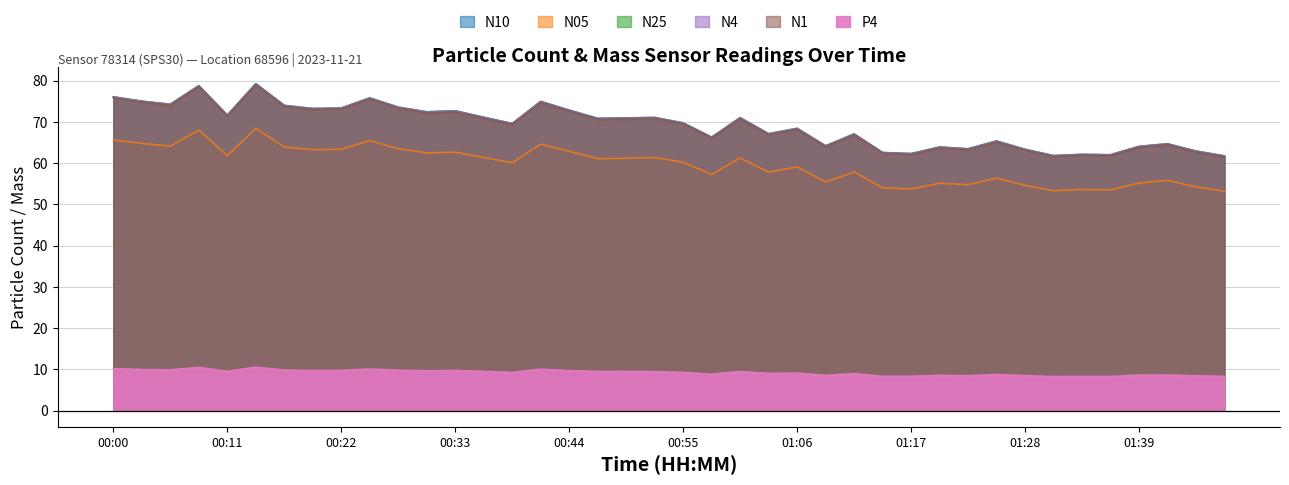

What is the sum of the N05 values at 01:47 and 00:16?

117.0